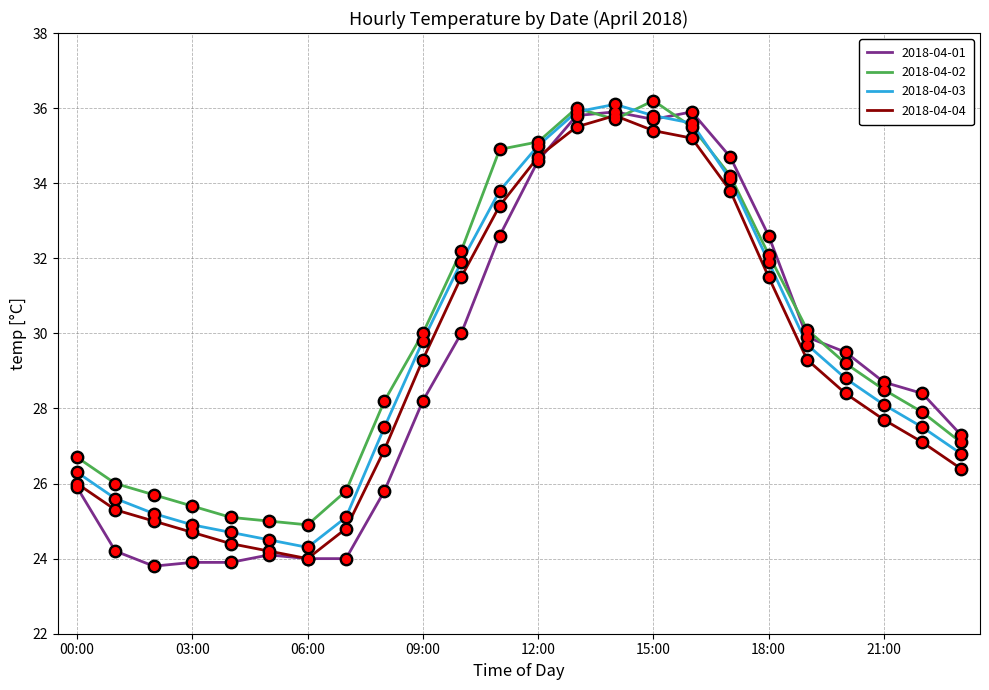

Which series has the largest total across all categories?

2018-04-02